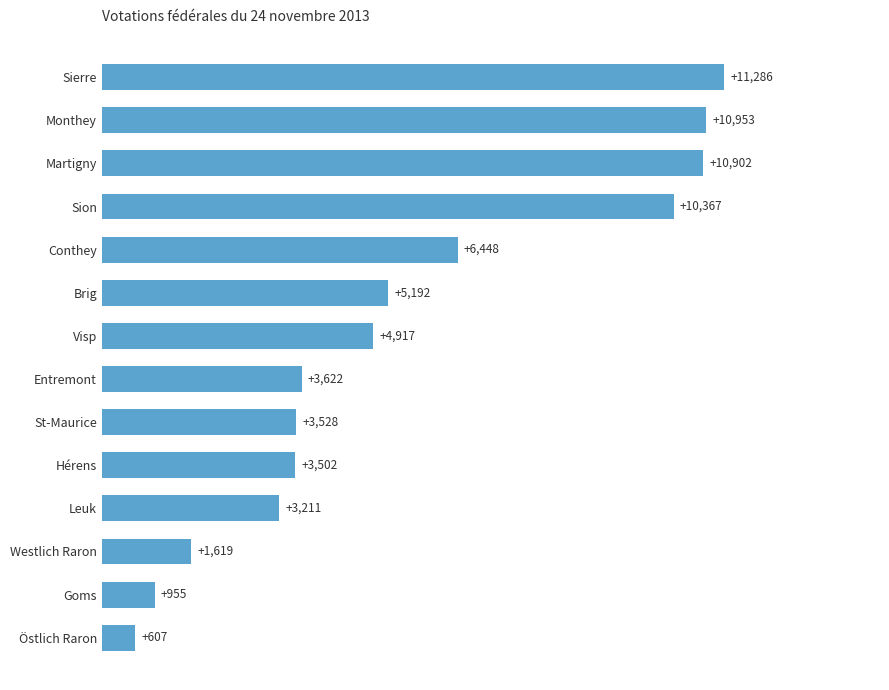

Which label corresponds to the largest value in the chart?

Sierre